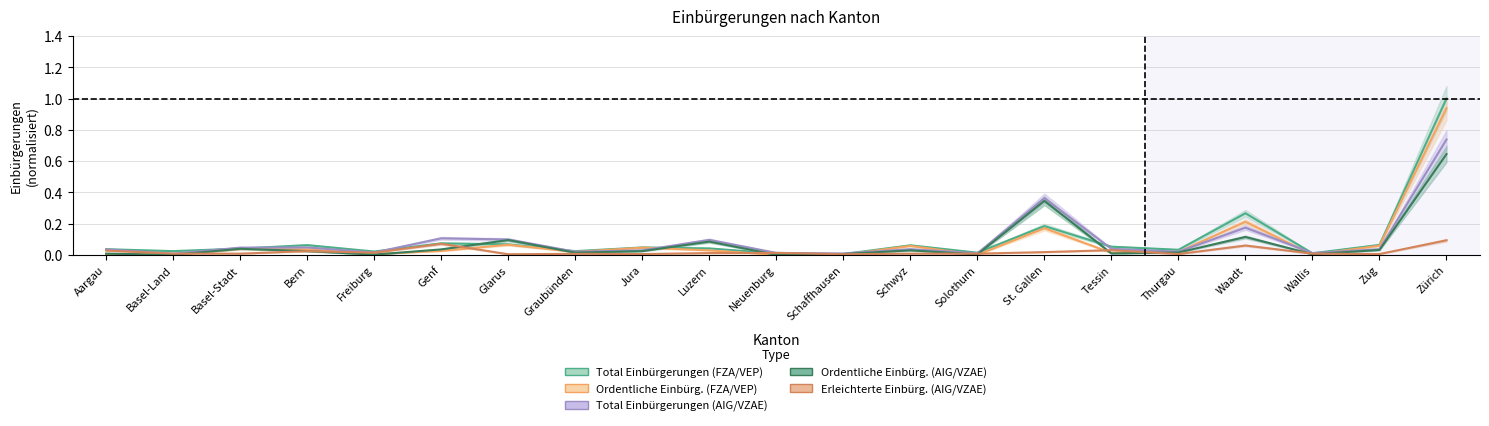

Is the value of Total Einbürgerungen (FZA/VEP) at Wallis greater than the value of Ordentliche Einbürg. (AIG/VZAE) at Thurgau?

No